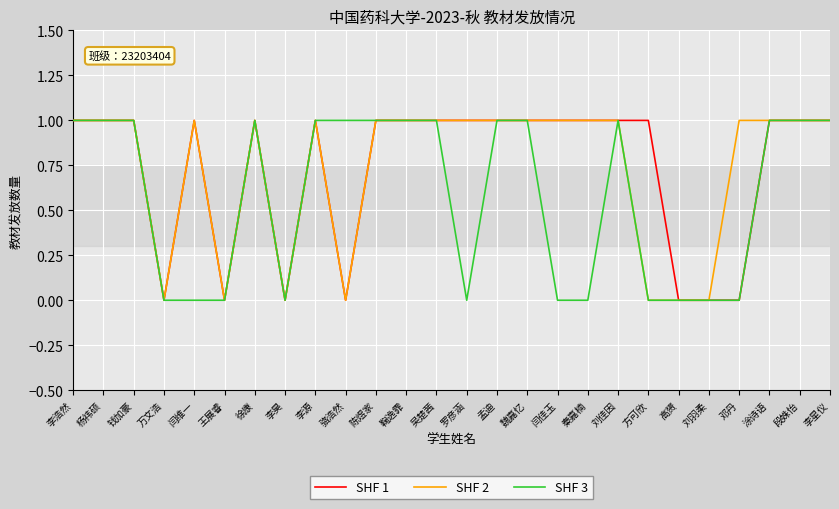

What is the difference between the maximum and minimum values in the SHF 3 series?

1